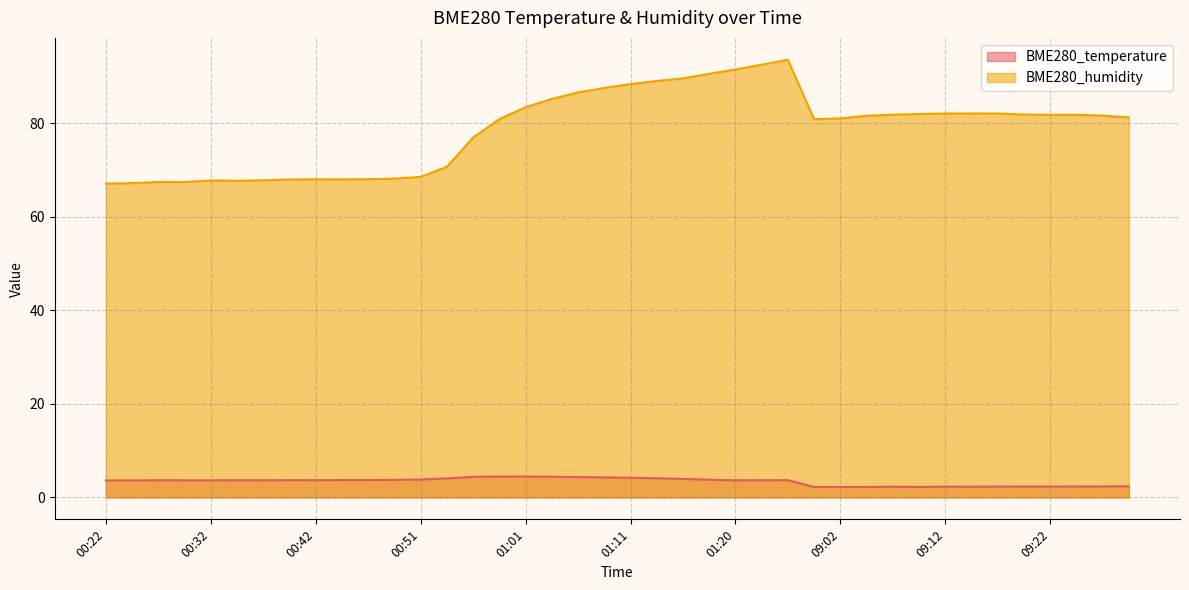

Reading left to right, list all the values displayed in this chart.

BME280_temperature: 00:22=3.6	00:25=3.6	00:27=3.7	00:29=3.7	00:32=3.7	00:34=3.7	00:37=3.7	00:39=3.7	00:42=3.7	00:44=3.7	00:46=3.7	00:49=3.8	00:51=3.8	00:54=4.1	00:56=4.4	00:59=4.5	01:01=4.5	01:03=4.4	01:06=4.4	01:08=4.3	01:11=4.2	01:13=4.1	01:16=4.0	01:18=3.8	01:20=3.7	01:23=3.7	01:25=3.7	09:00=2.2	09:02=2.2	09:05=2.2	09:07=2.3	09:09=2.3	09:12=2.3	09:14=2.3	09:17=2.3	09:19=2.3	09:22=2.3	09:24=2.4	09:26=2.4	09:29=2.4
BME280_humidity: 00:22=67.1	00:25=67.2	00:27=67.5	00:29=67.5	00:32=67.8	00:34=67.8	00:37=67.8	00:39=68.0	00:42=68.1	00:44=68.0	00:46=68.1	00:49=68.2	00:51=68.6	00:54=70.8	00:56=77.0	00:59=80.9	01:01=83.5	01:03=85.2	01:06=86.7	01:08=87.6	01:11=88.4	01:13=89.1	01:16=89.7	01:18=90.6	01:20=91.5	01:23=92.6	01:25=93.6	09:00=80.9	09:02=81.1	09:05=81.7	09:07=81.9	09:09=82.0	09:12=82.1	09:14=82.2	09:17=82.1	09:19=81.9	09:22=81.9	09:24=81.9	09:26=81.7	09:29=81.3